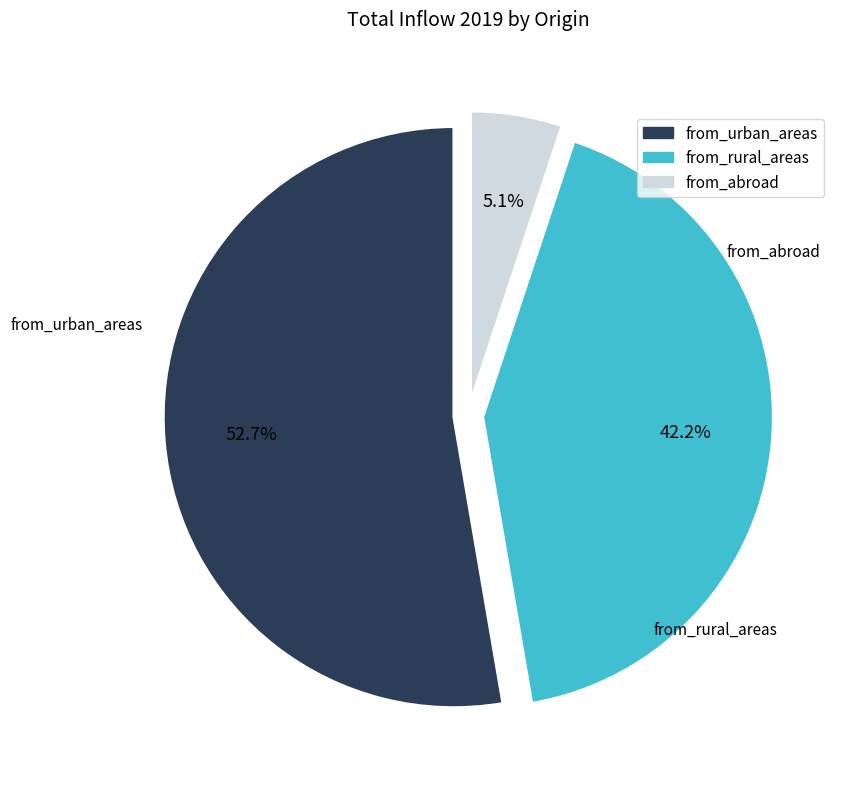

To the nearest percent, what is the average slice percentage?

33%